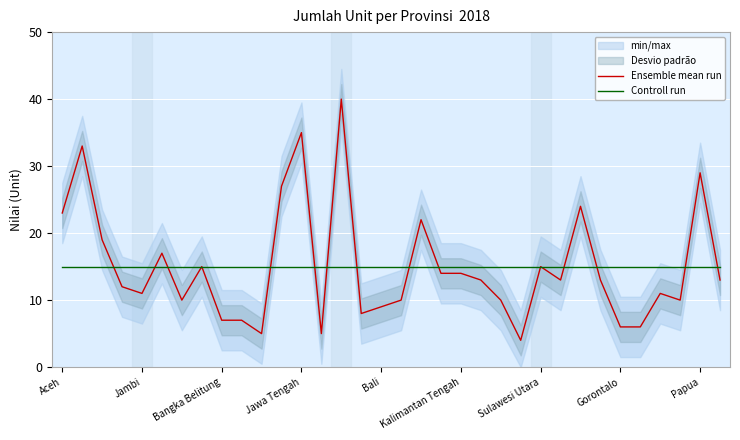

What is the value of the Controll run point at the 31st from the left?

15